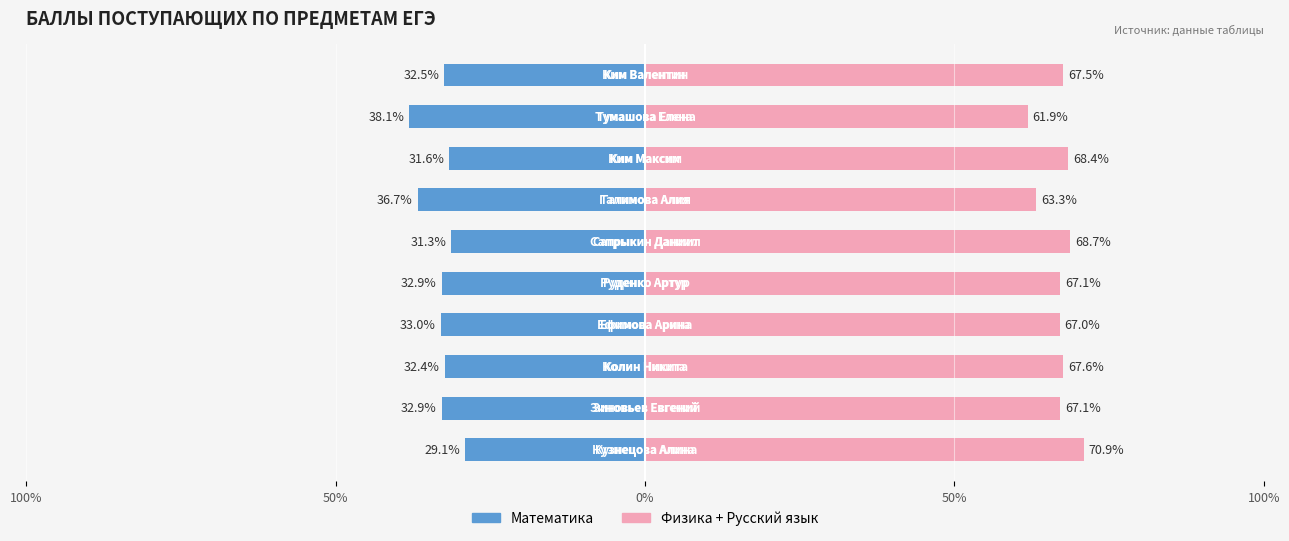

What is the highest value of the Математика series?

-29.1